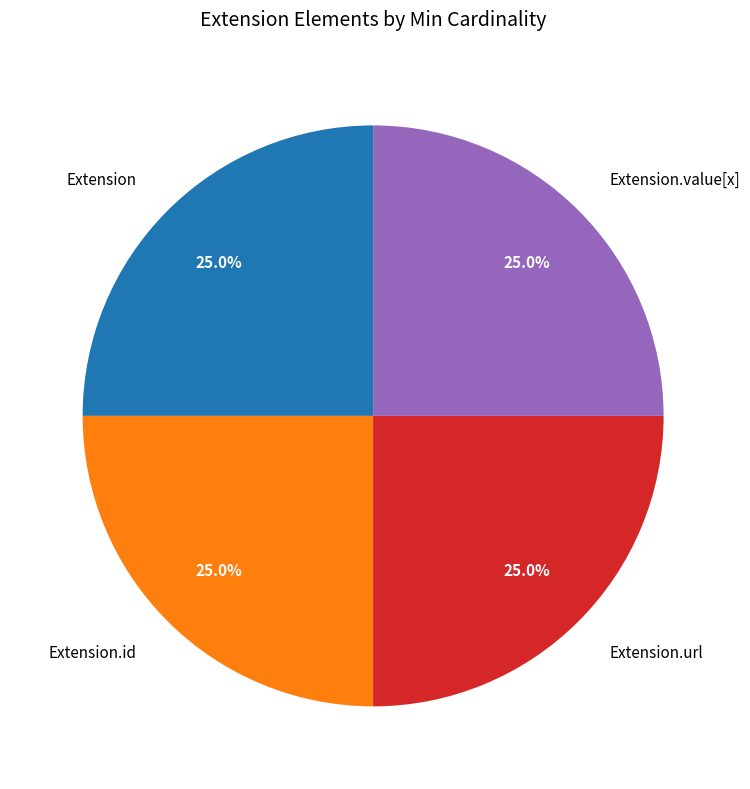

To the nearest percent, what is the difference between the largest and smallest slice percentages?

0%